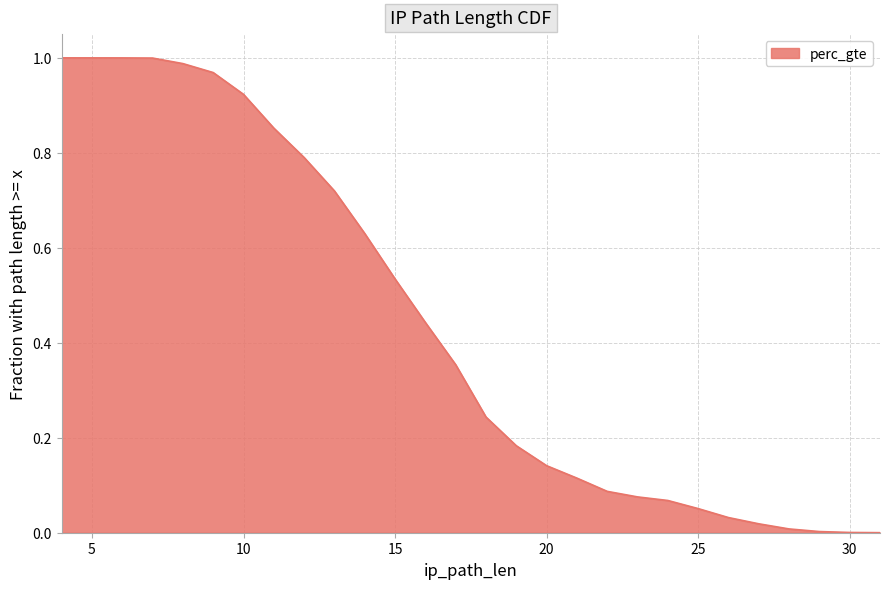

What is the average value?

0.4